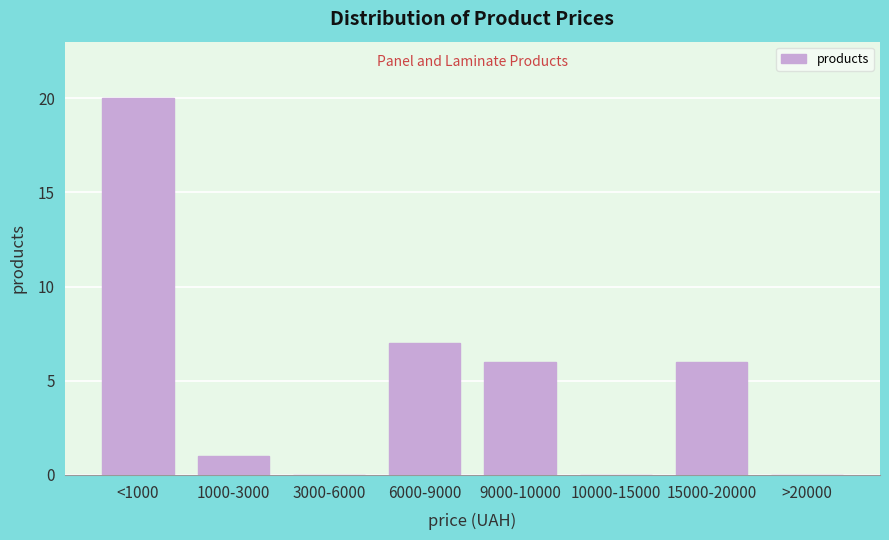

Reading right to left, list all the values displayed in this chart.

>20000=0	15000-20000=6	10000-15000=0	9000-10000=6	6000-9000=7	3000-6000=0	1000-3000=1	<1000=20